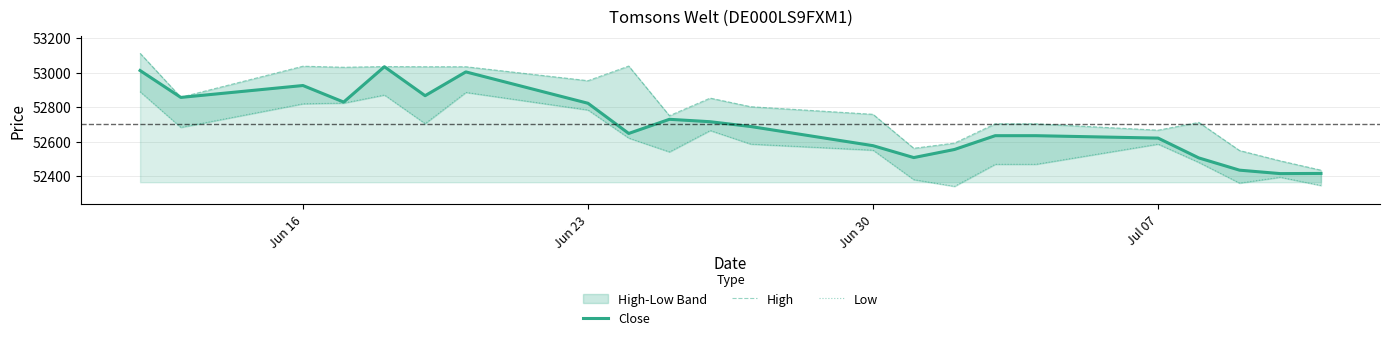

What is the greatest value displayed?

53112